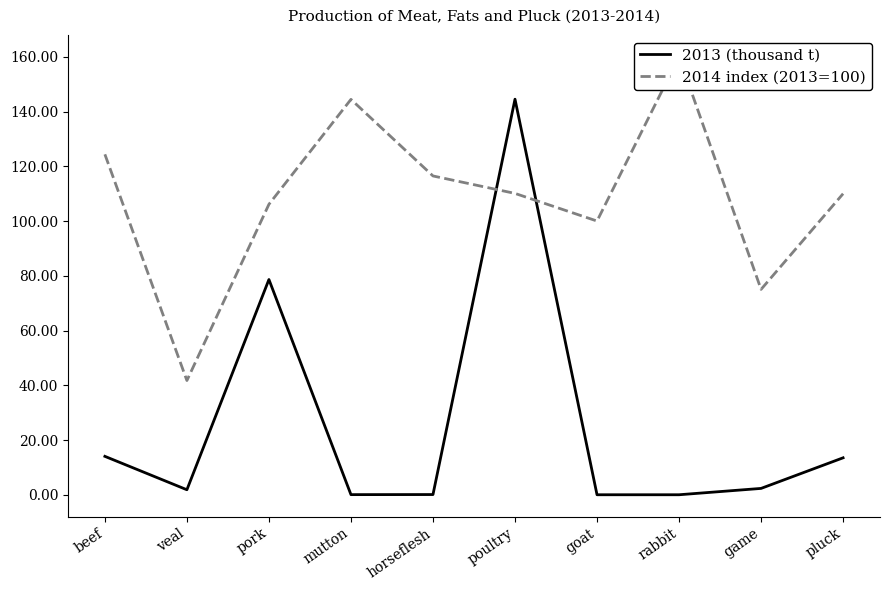

What is the difference between the highest and lowest values at game?

72.7